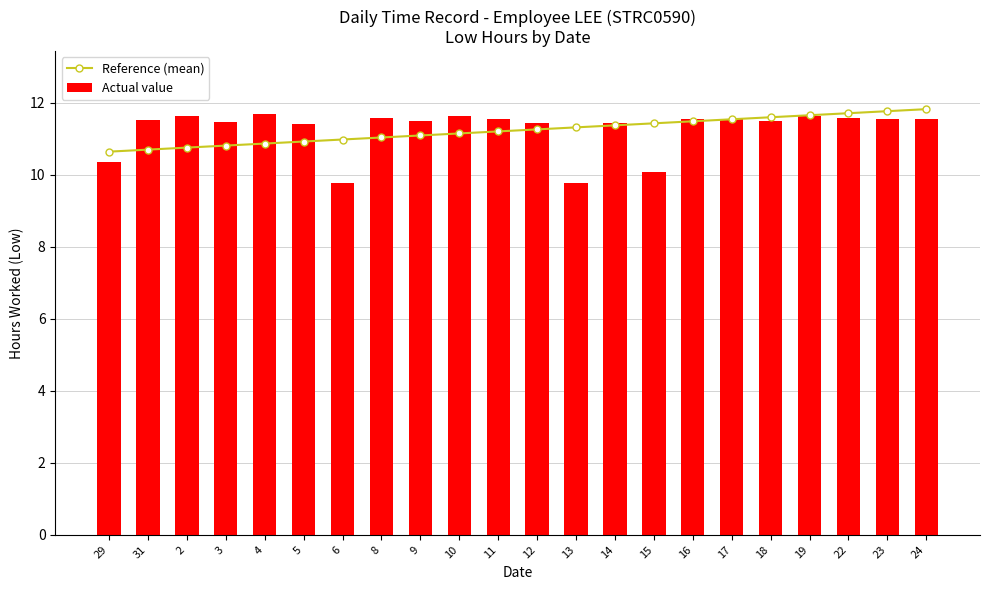

What position from the left is 10?

10